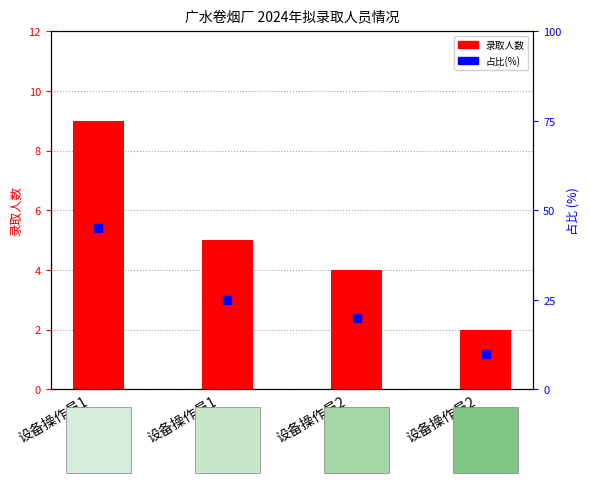

What are all the series names shown in the legend?

录取人数, 占比(%)